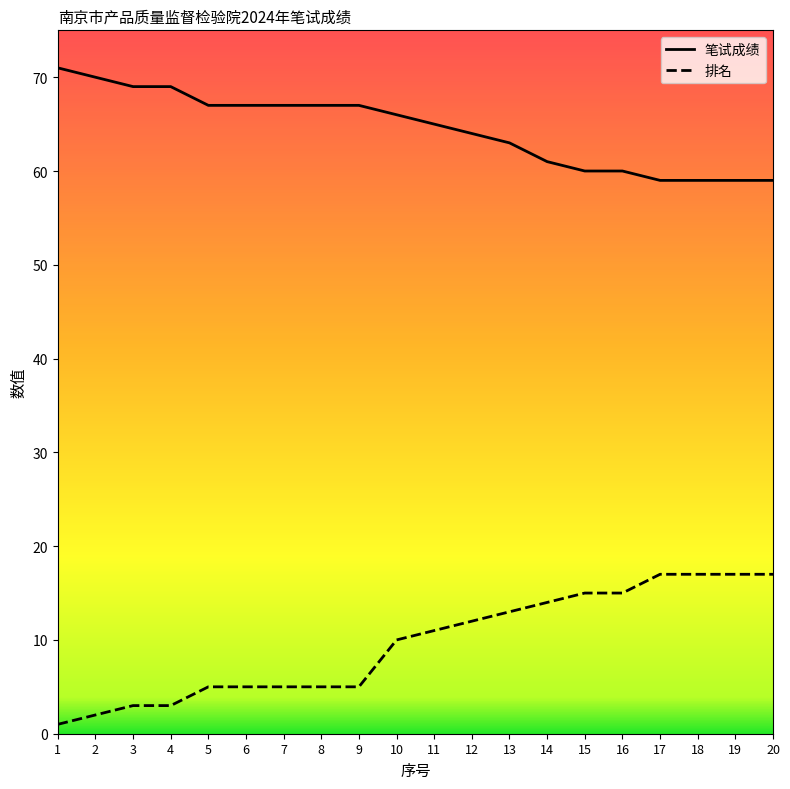

How many data points in 排名 are above 11?

9